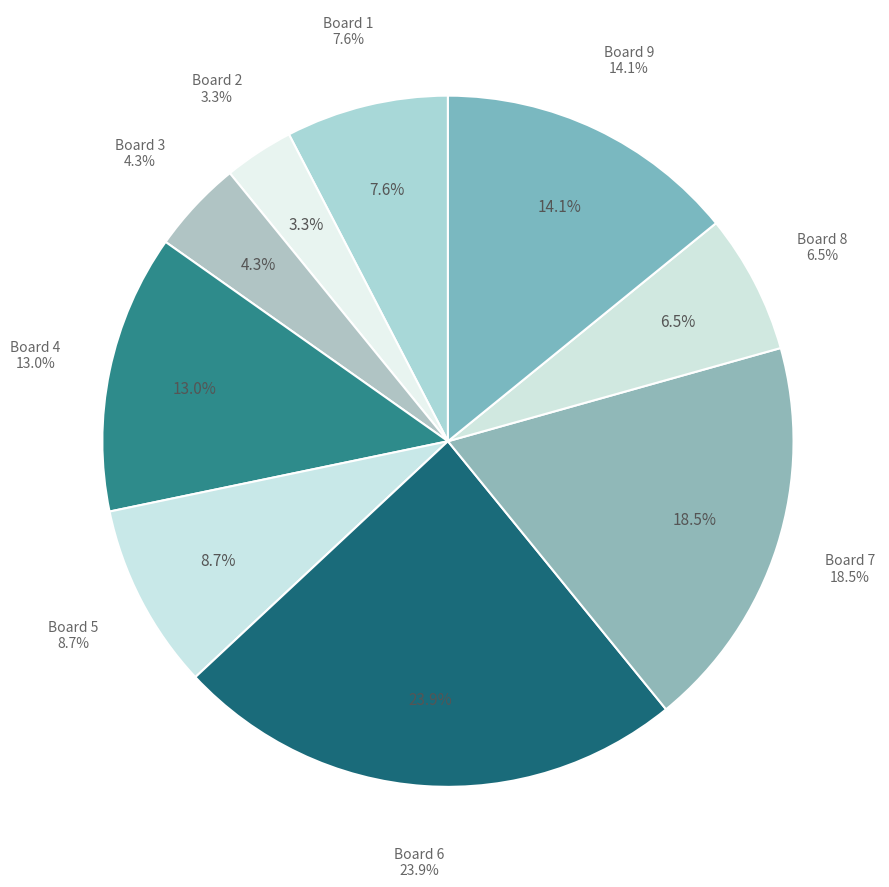

Does any single category account for the majority?

No